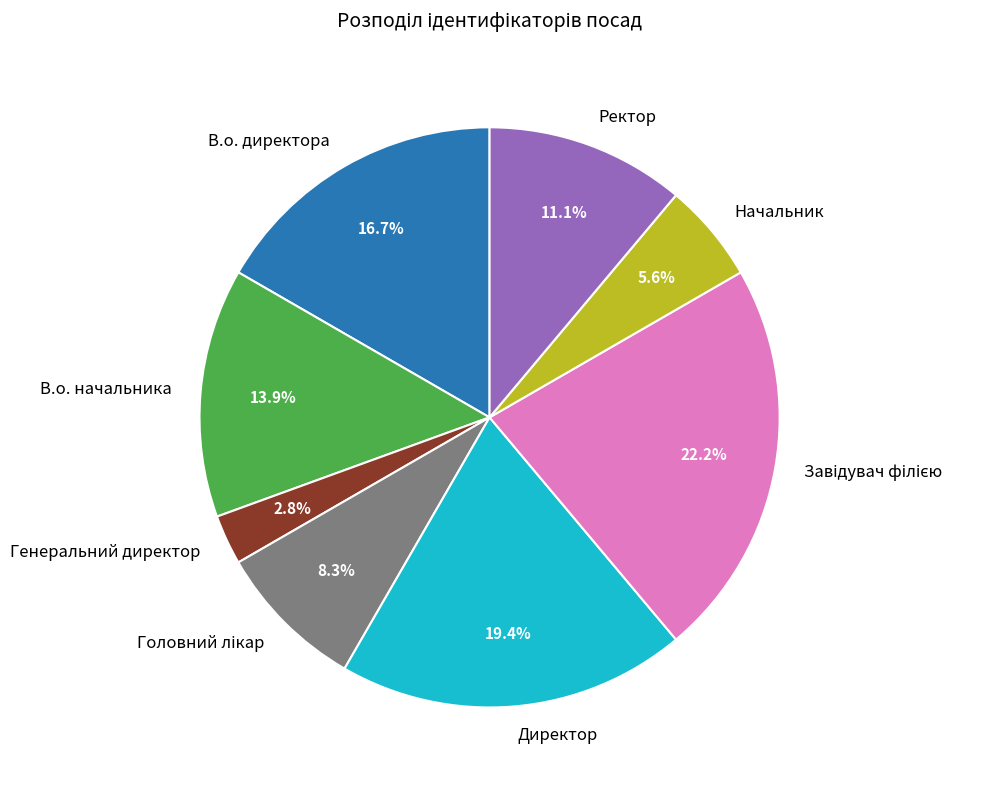

Which slice is the smallest?

Генеральний директор